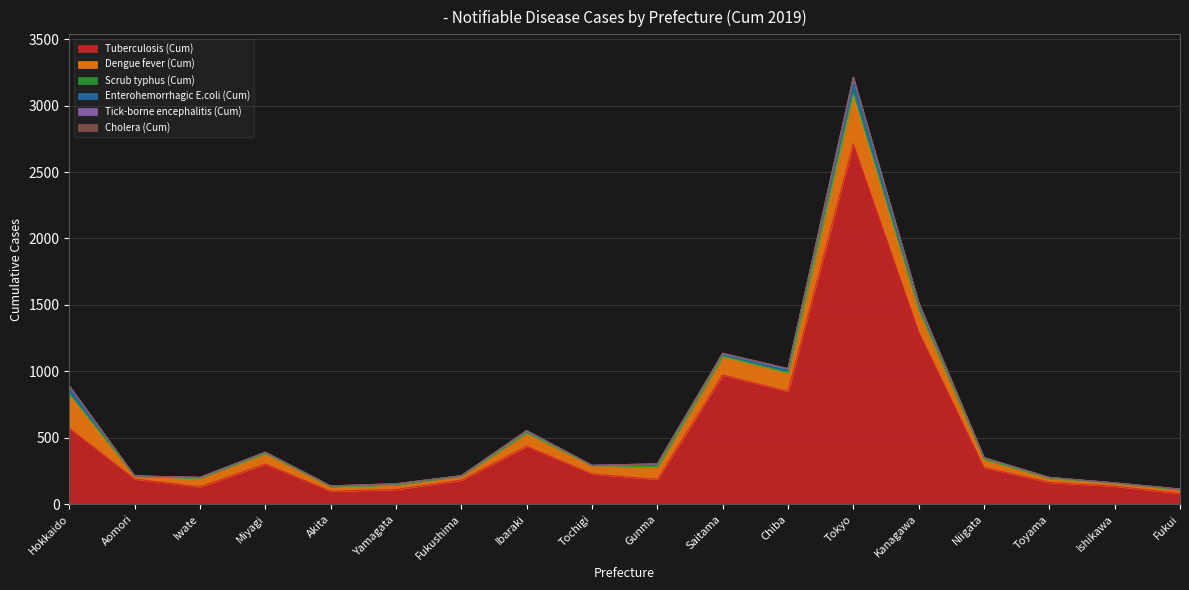

True or false: Dengue fever (Cum) and Cholera (Cum) intersect in this chart.

False